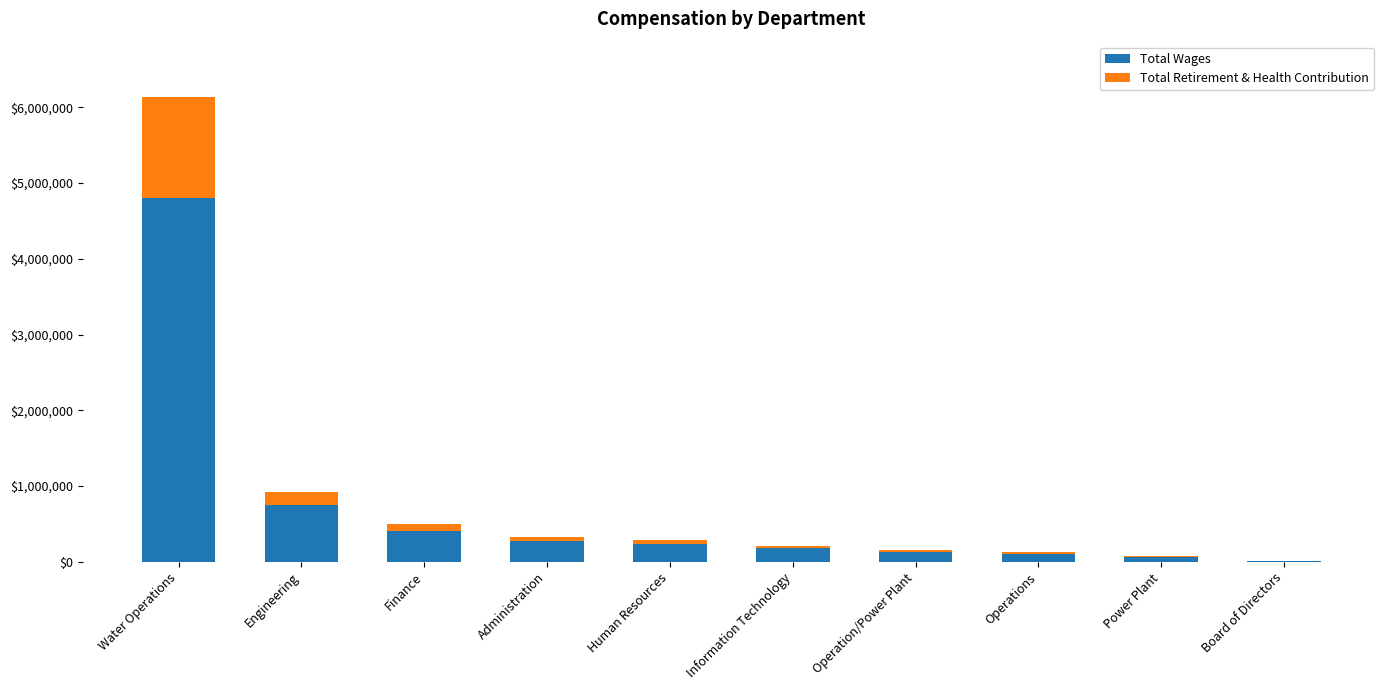

Where is Total Wages nearest to the value 2408571?

Engineering